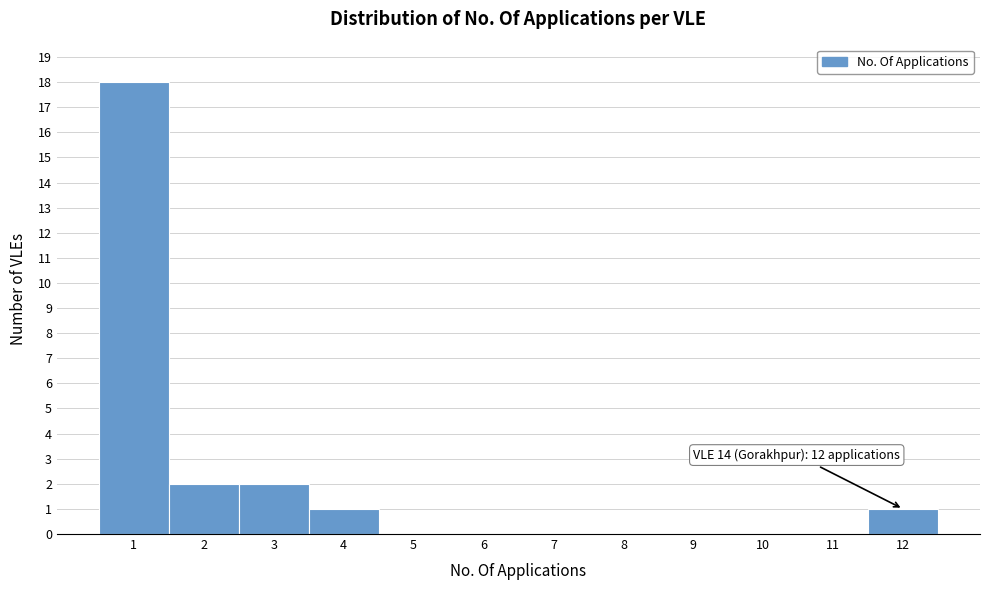

Which range on the x-axis has the tallest bar?

0.5 to 1.5